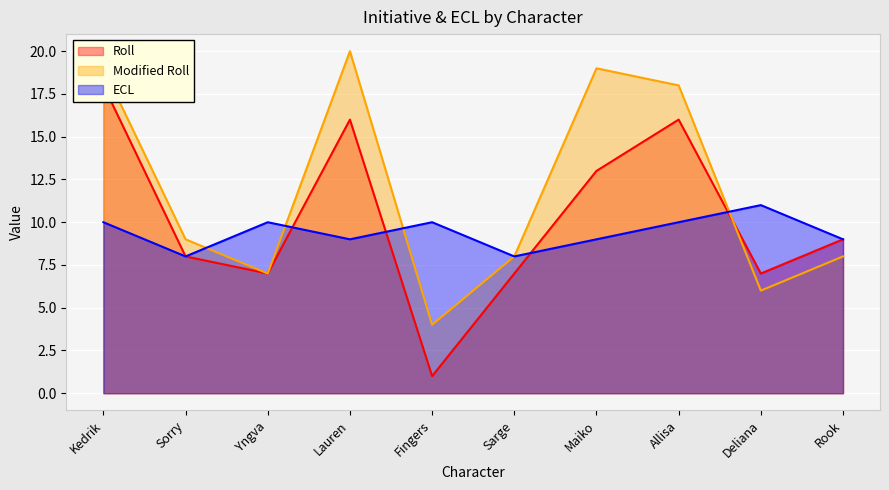

How many ECL values are between 9 and 10?

7